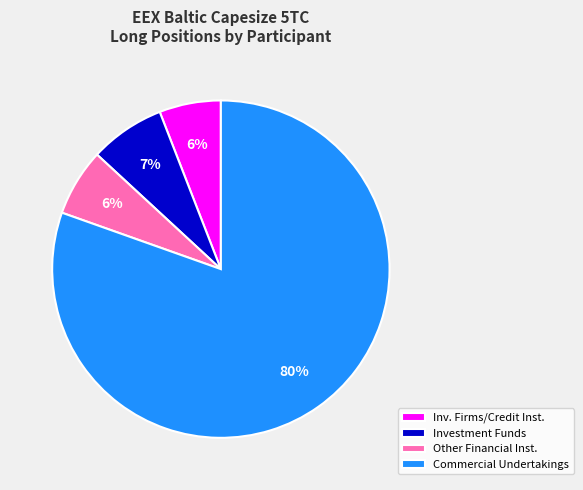

Which slice is the largest?

Commercial Undertakings